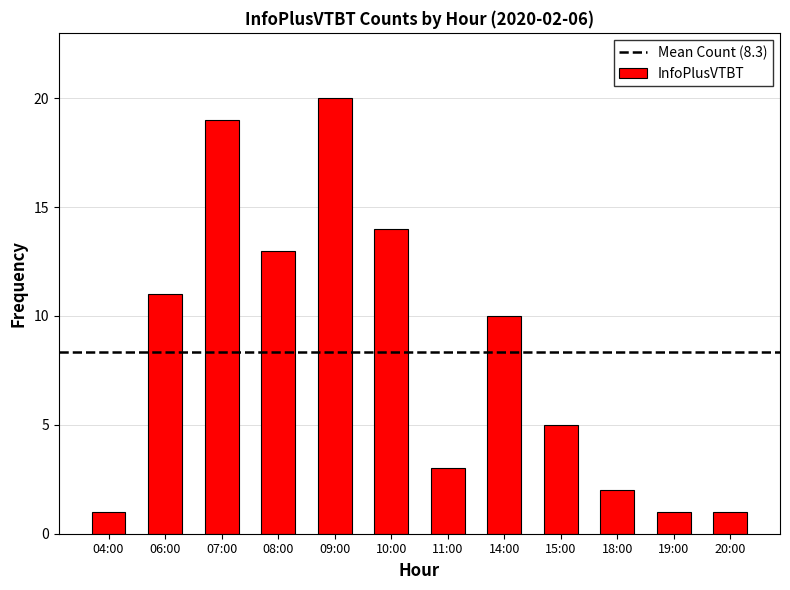

Are the bars horizontal?

No